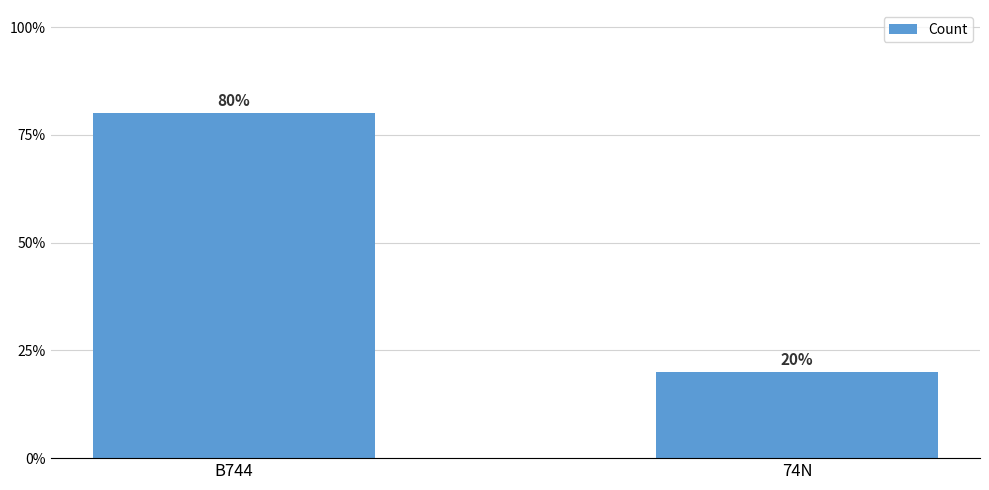

Rank the categories by value from highest to lowest.

B744, 74N